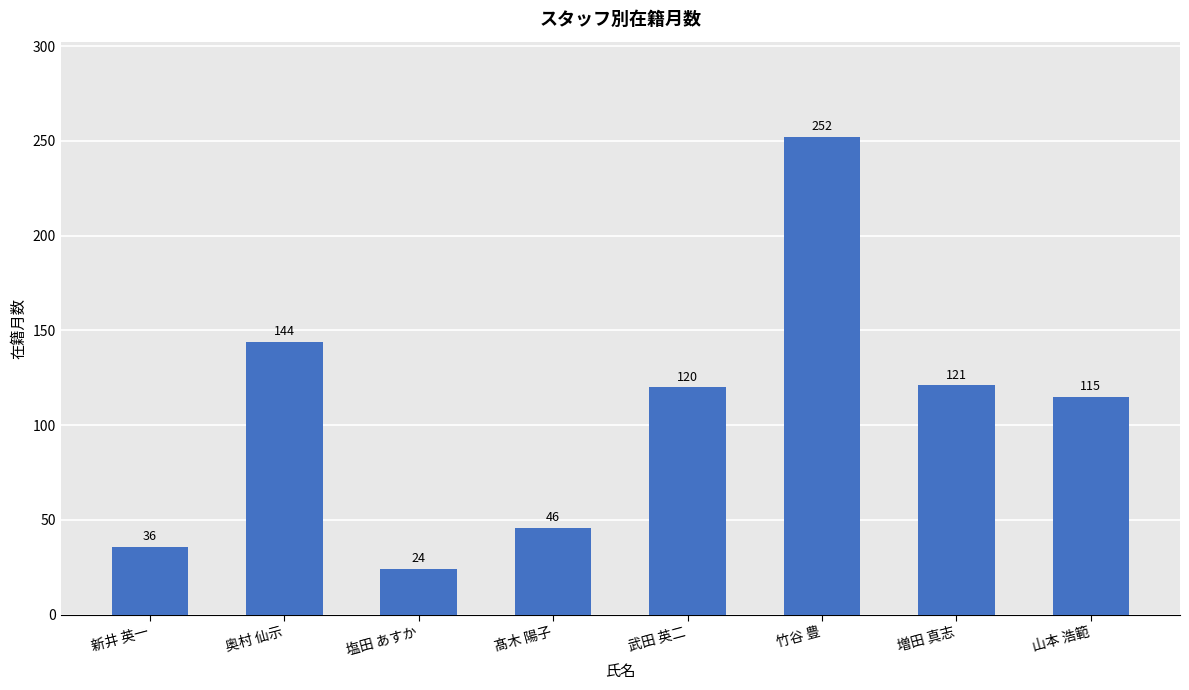

What is the maximum value shown in the chart?

252